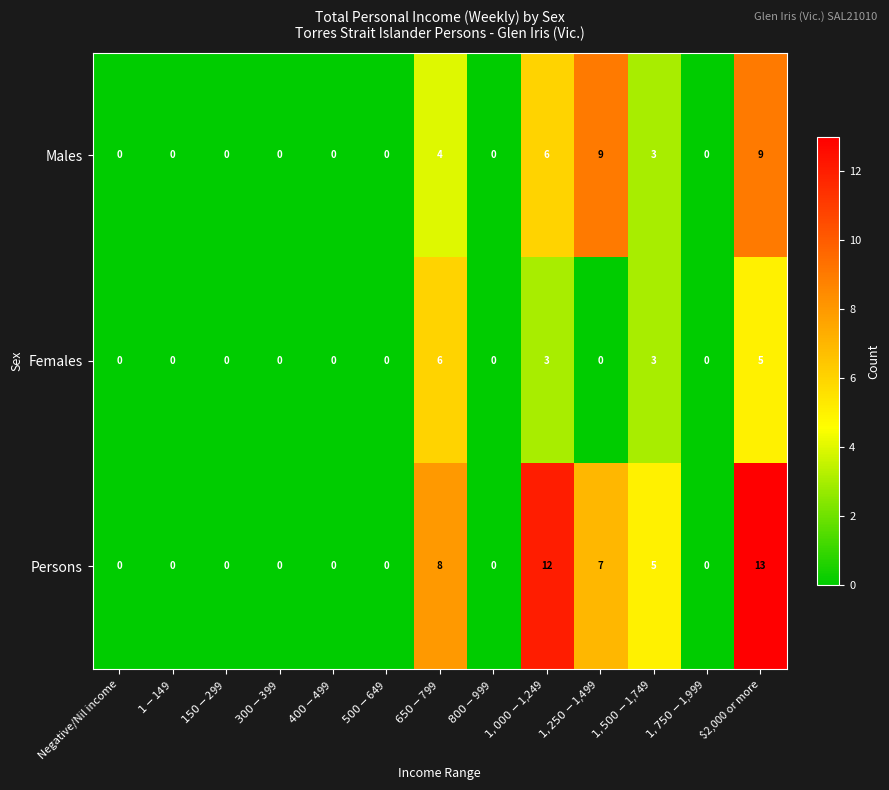

The Males series shows 9 at $2,000 or more. True or false?

True